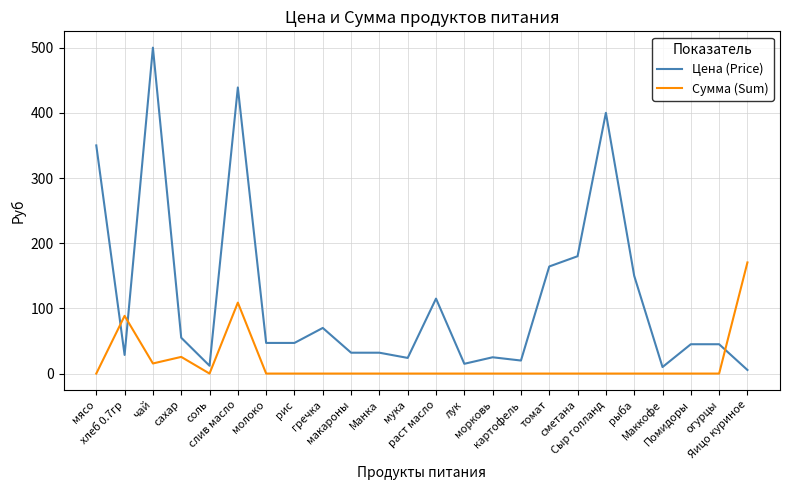

What is the total value across all series at Сыр голланд?

400.0